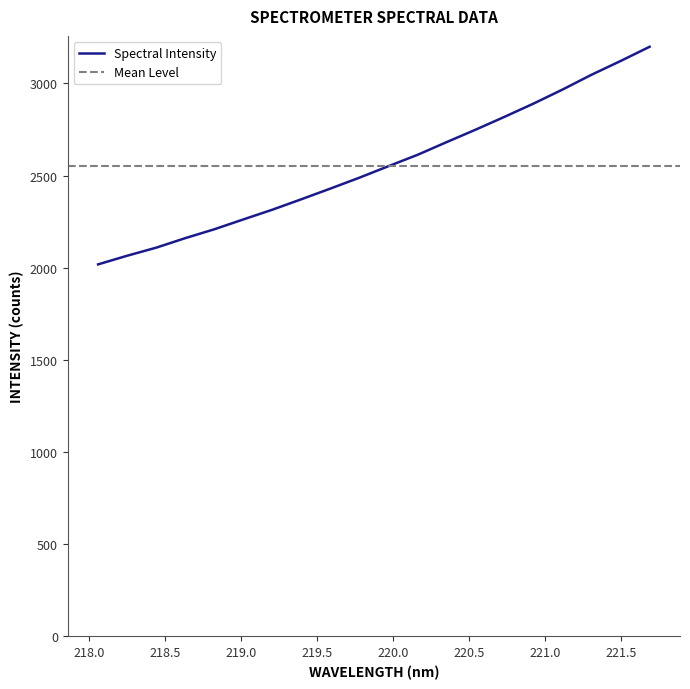

List the labels in order of value, largest first.

221.6902, 221.4993, 221.3083, 221.1174, 220.9264, 220.7354, 220.5444, 220.3533, 220.1623, 219.9712, 219.7801, 219.589, 219.3979, 219.2067, 219.0156, 218.8244, 218.6332, 218.442, 218.2508, 218.0596